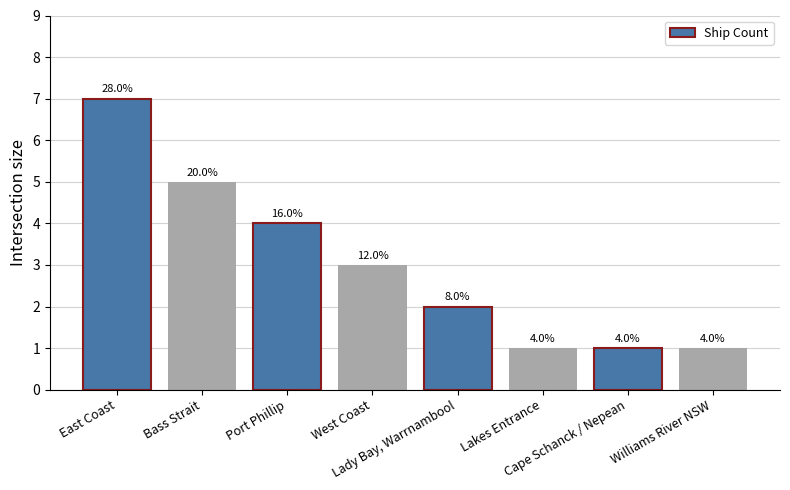

Does the chart contain any negative values?

No